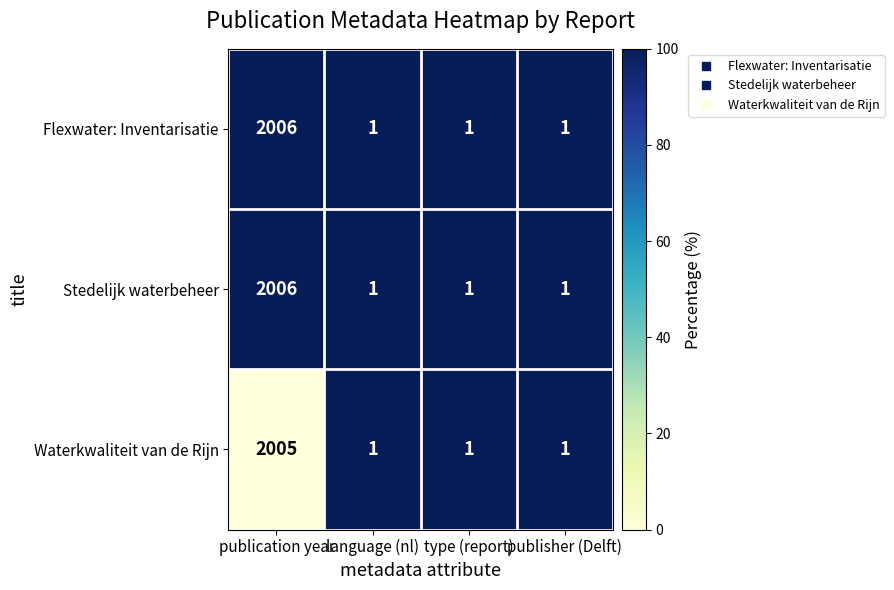

What is the total value across all series at publication year?

6017